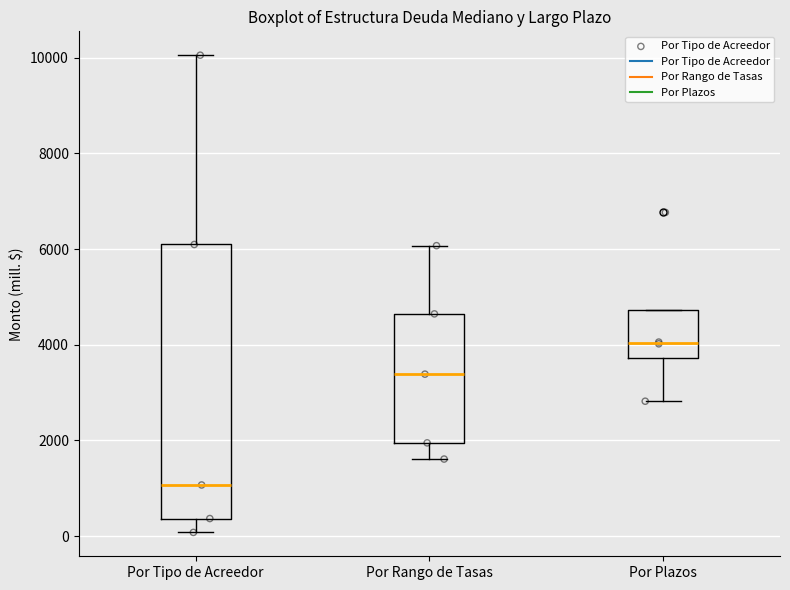

Reading left to right, transcribe this box plot: for each box, give where its median line is, the range the box spans, and where its two whiskers end, as read against the y-axis. The values are not printed on the chart, so give them approximately, as read against the axis.

Por Tipo de Acreedor: median 1000, box 400 to 6000, whiskers 0 to 10000
Por Rango de Tasas: median 3400, box 2000 to 4600, whiskers 1600 to 6000
Por Plazos: median 4000, box 3800 to 4800, whiskers 2800 to 4800